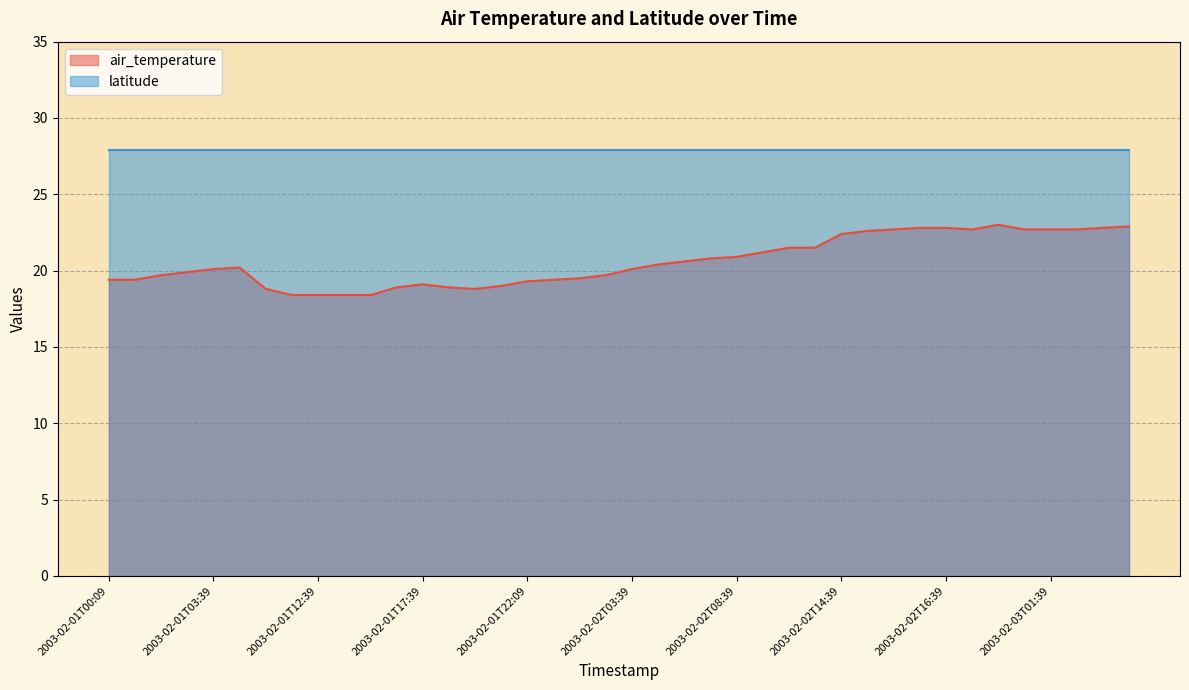

What is the greatest value displayed?

27.9